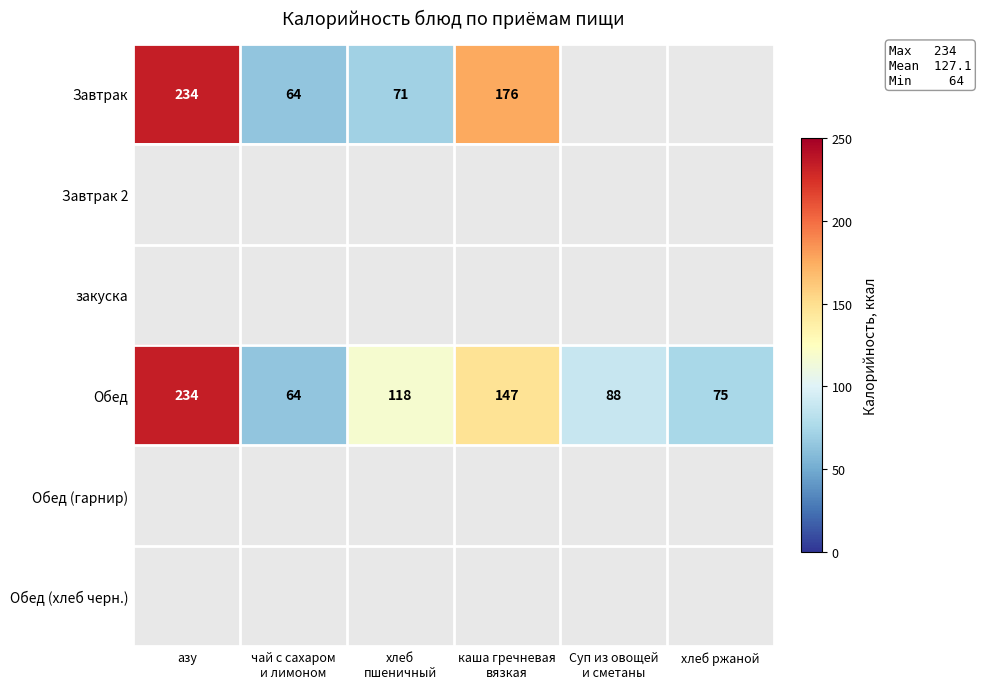

What is the difference between the maximum and minimum values in the Обед series?

170